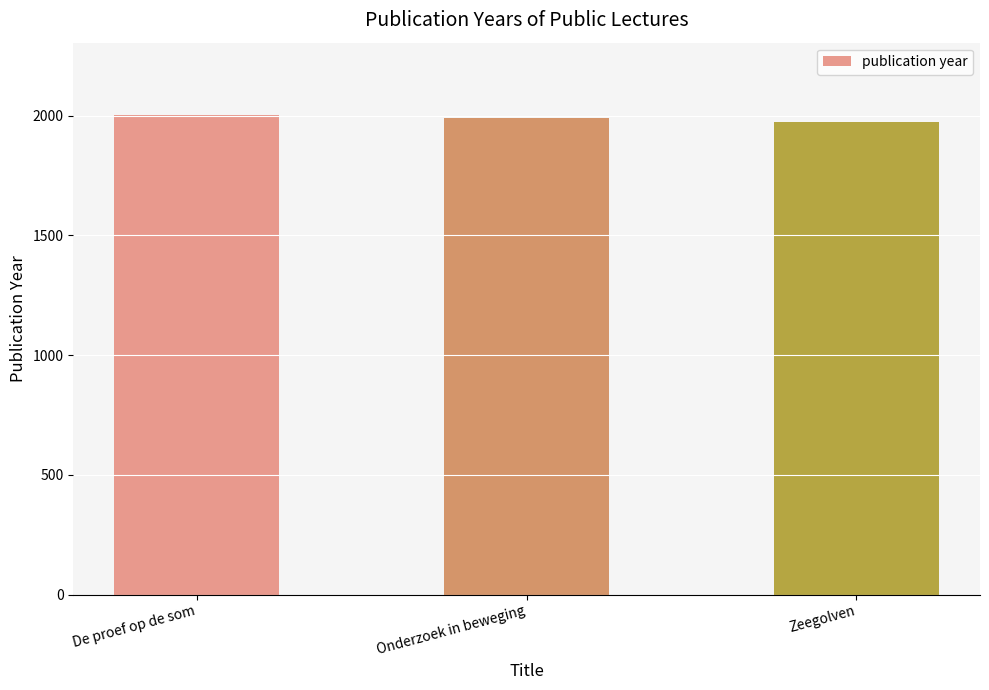

Are the bars grouped side by side (vs. stacked)?

No